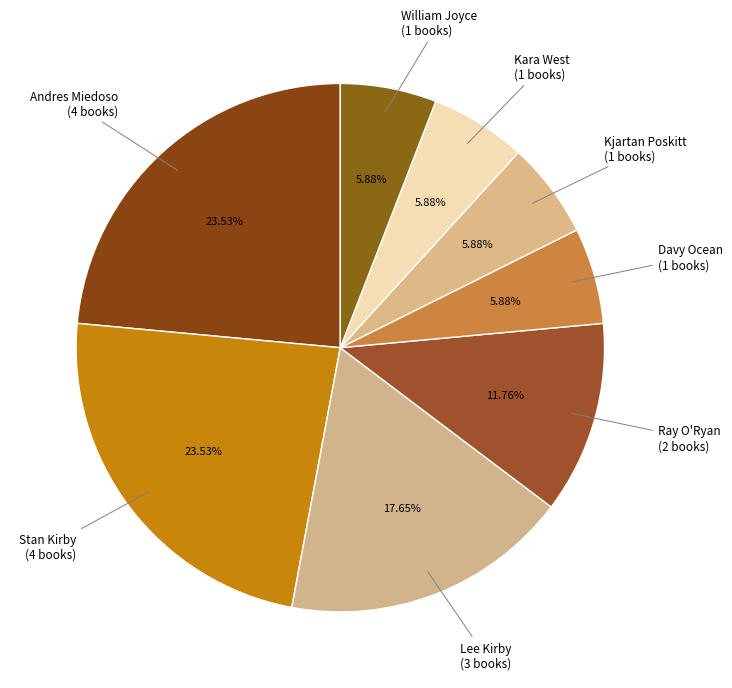

Which category has the smallest portion of the pie?

Davy Ocean (428543269)